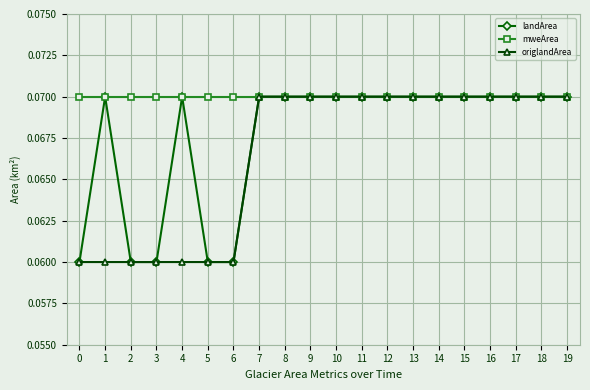

Is it true that landArea equals 0.0 at 6?

False